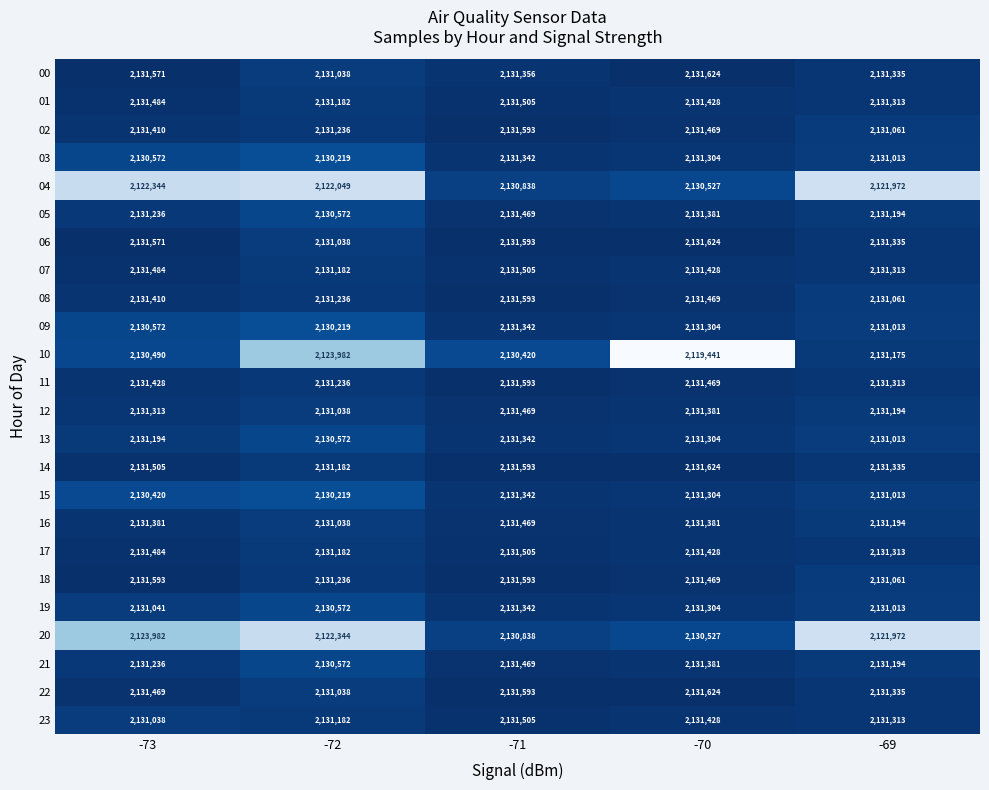

Read the 13 value at -71, to the nearest 10.

2131340